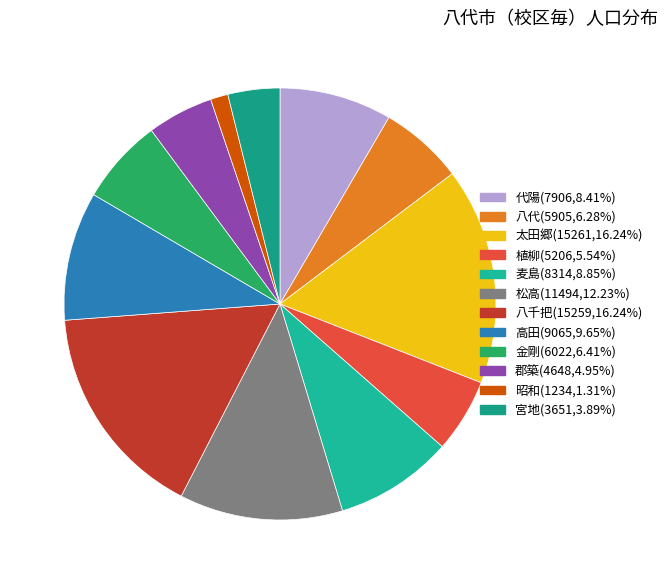

What percentage do 太田郷 and 金剛 together represent?

22.6%